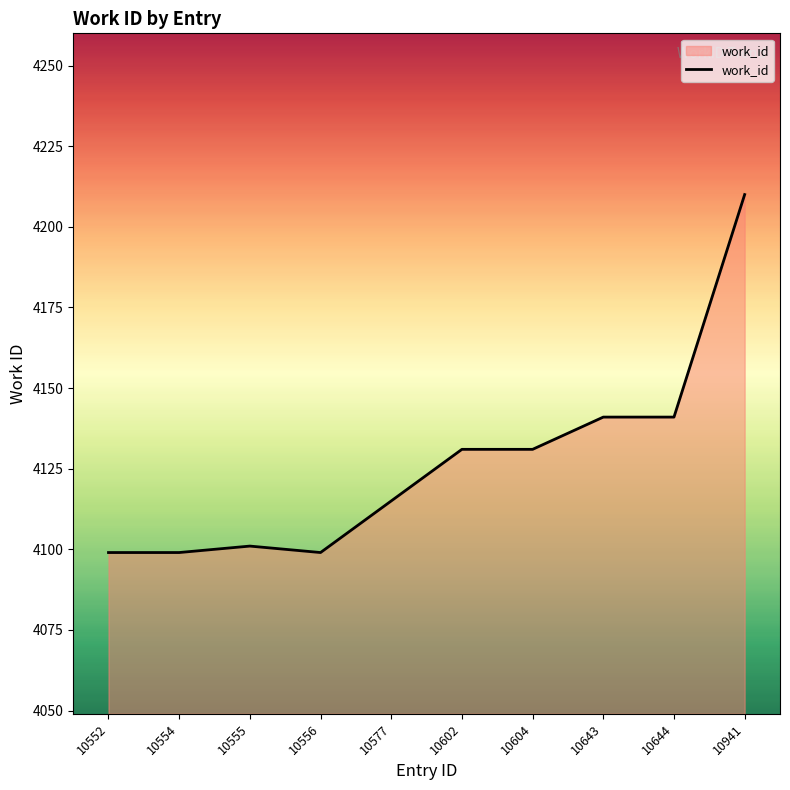

At which category does the chart reach its peak across all series?

10941